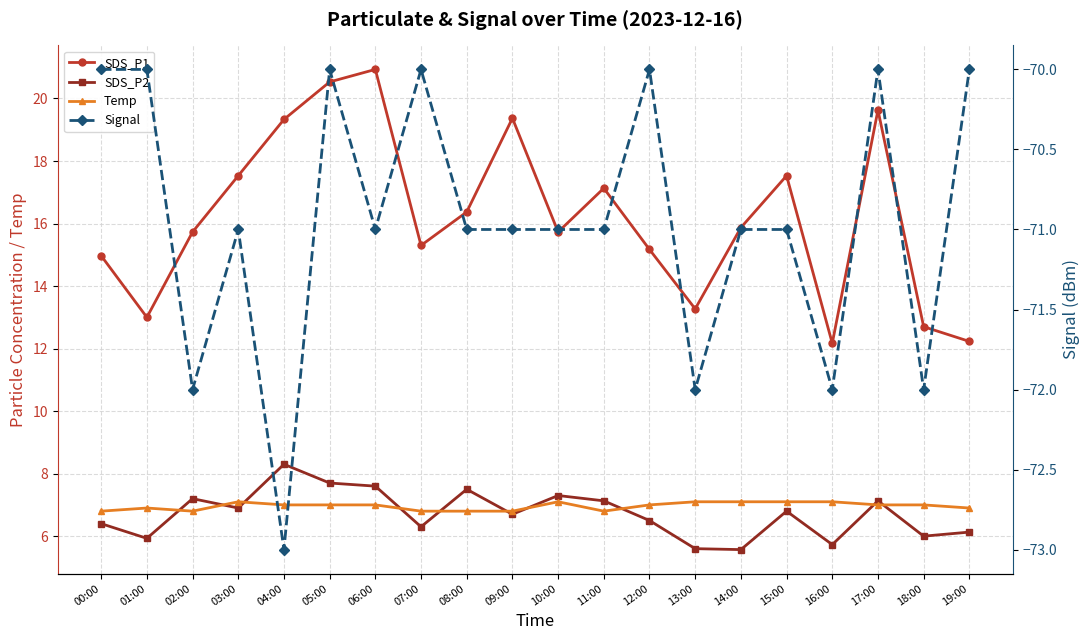

How many distinct data groups are displayed?

4